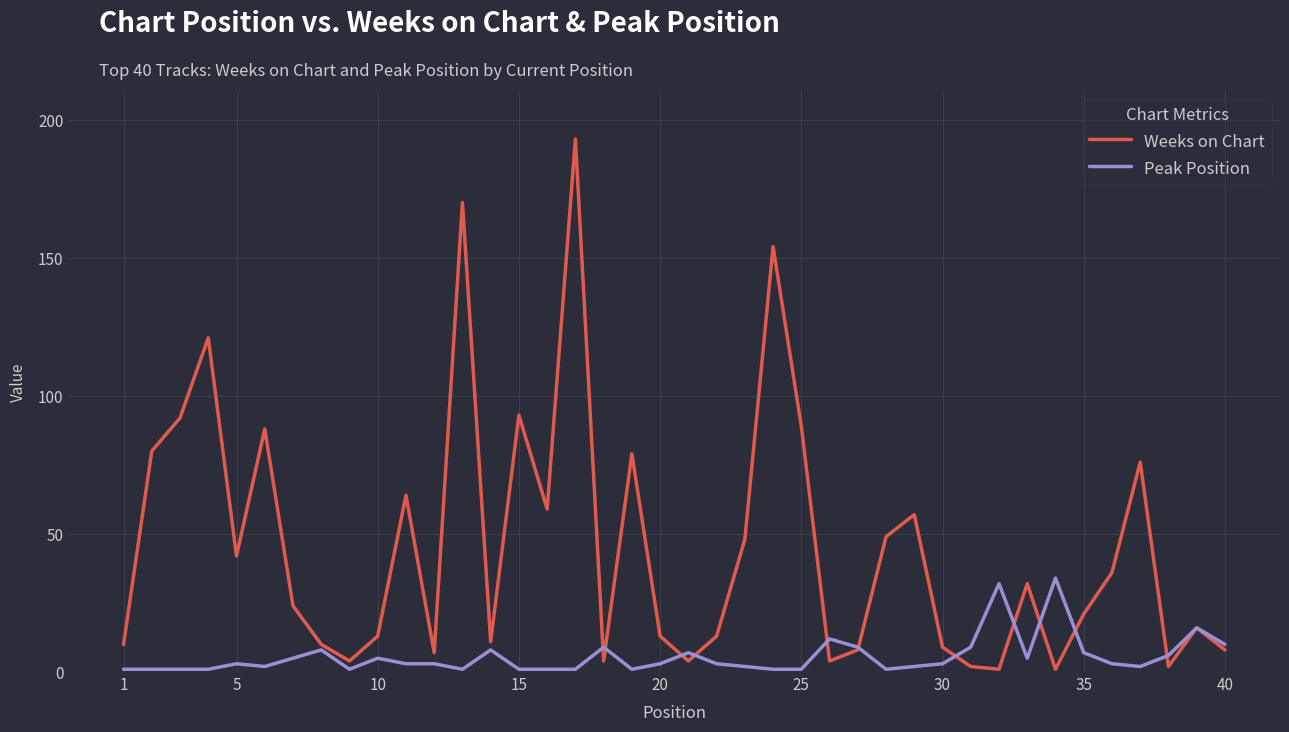

Does the chart display data point markers on the line(s)?

No